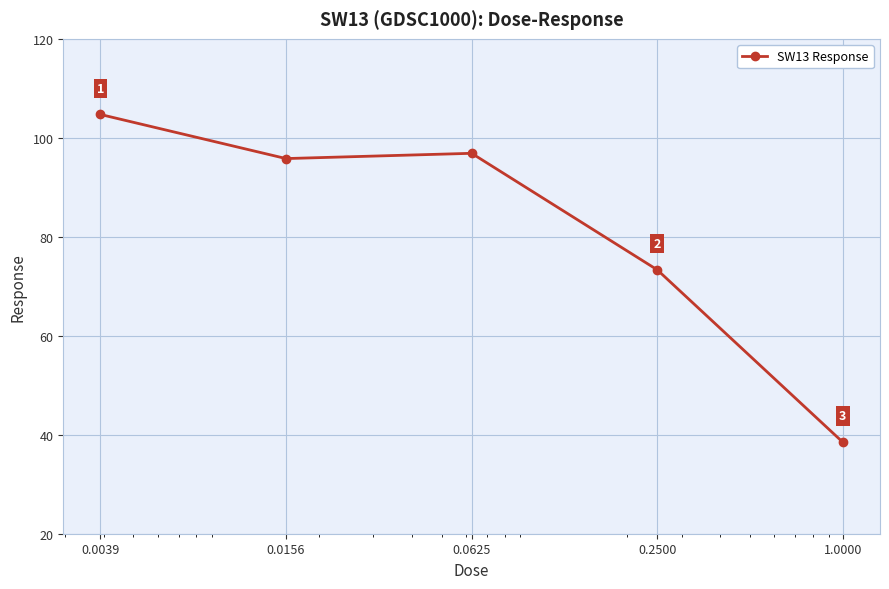

What is the minimum value shown in the chart?

38.5